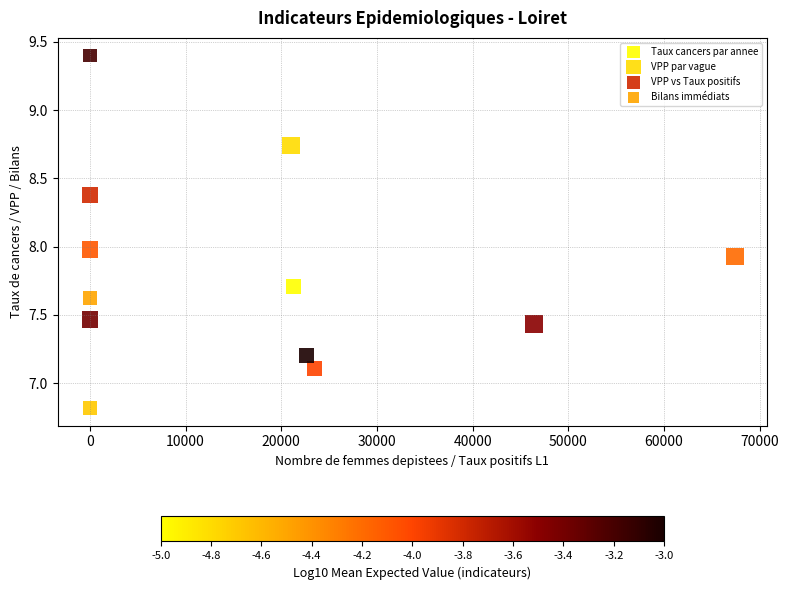

Which series reaches the maximum Y coordinate?

Bilans immédiats